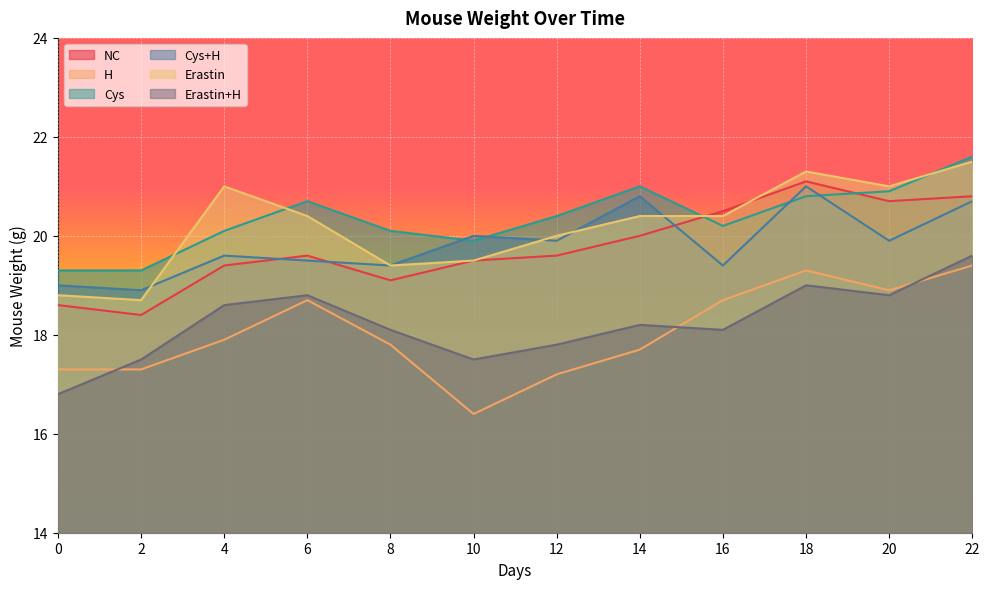

At 10, list the series in order from smallest to largest.

H, Erastin+H, NC, Erastin, Cys, Cys+H